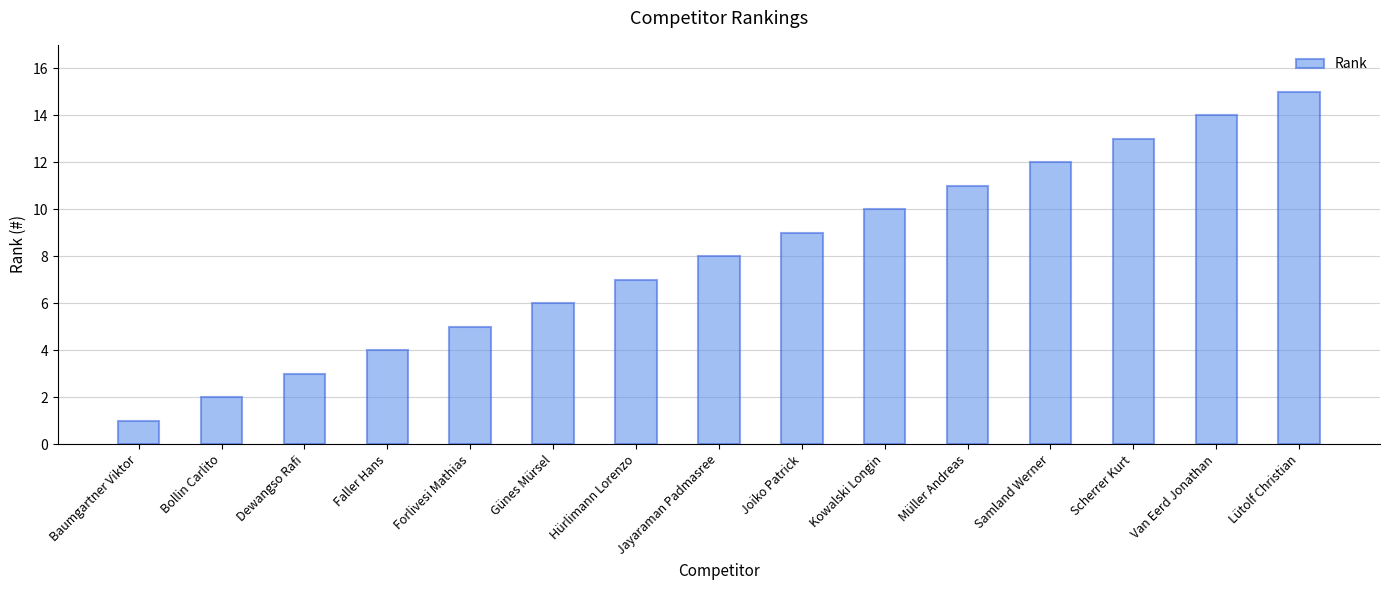

How many categories are shown in the chart?

15